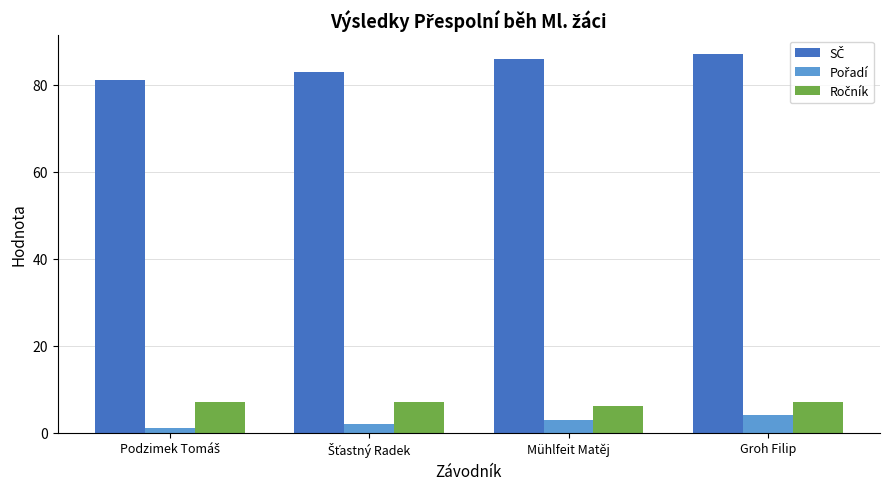

At how many categories does at least one series exceed 20?

4